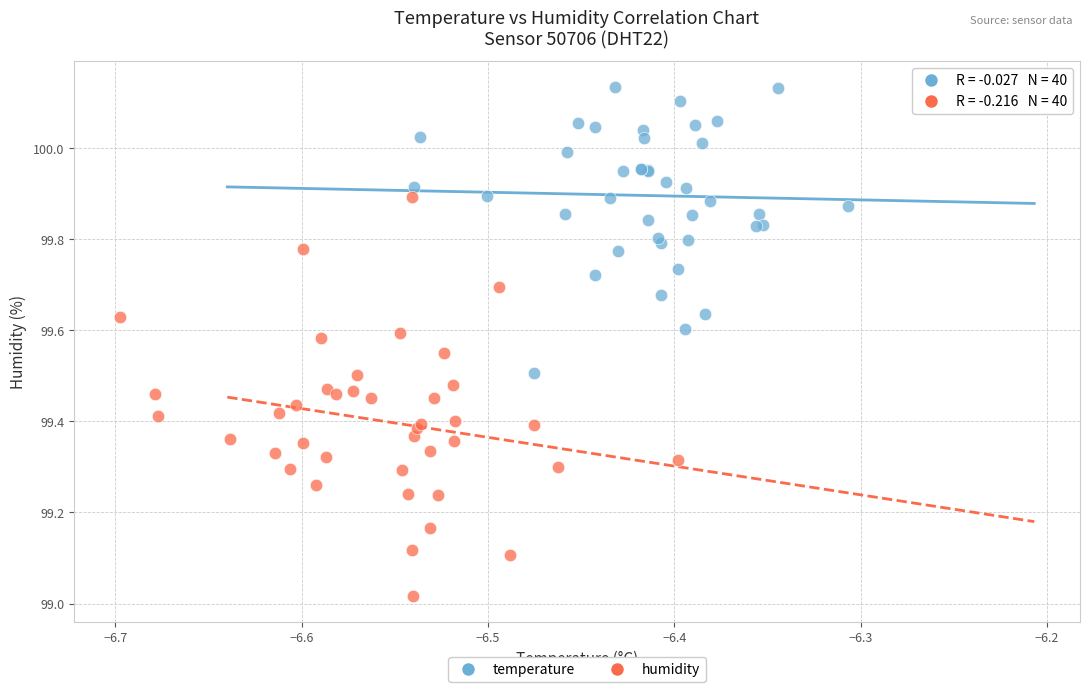

Which series has the widest spread of Y values?

humidity